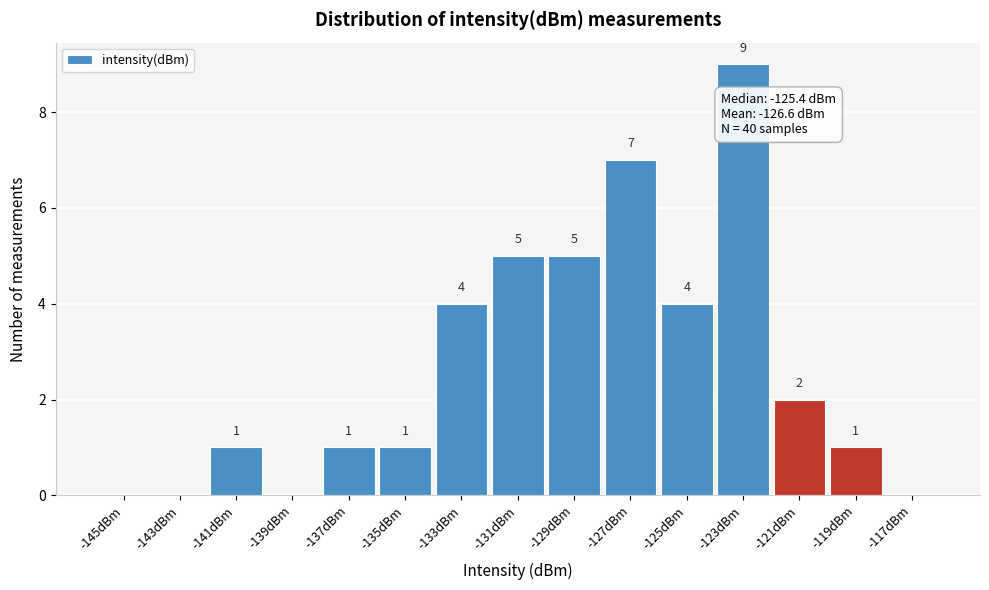

Reading left to right, transcribe all the data shown in this chart.

-145dBm=0	-143dBm=0	-141dBm=1	-139dBm=0	-137dBm=1	-135dBm=1	-133dBm=4	-131dBm=5	-129dBm=5	-127dBm=7	-125dBm=4	-123dBm=9	-121dBm=2	-119dBm=1	-117dBm=0